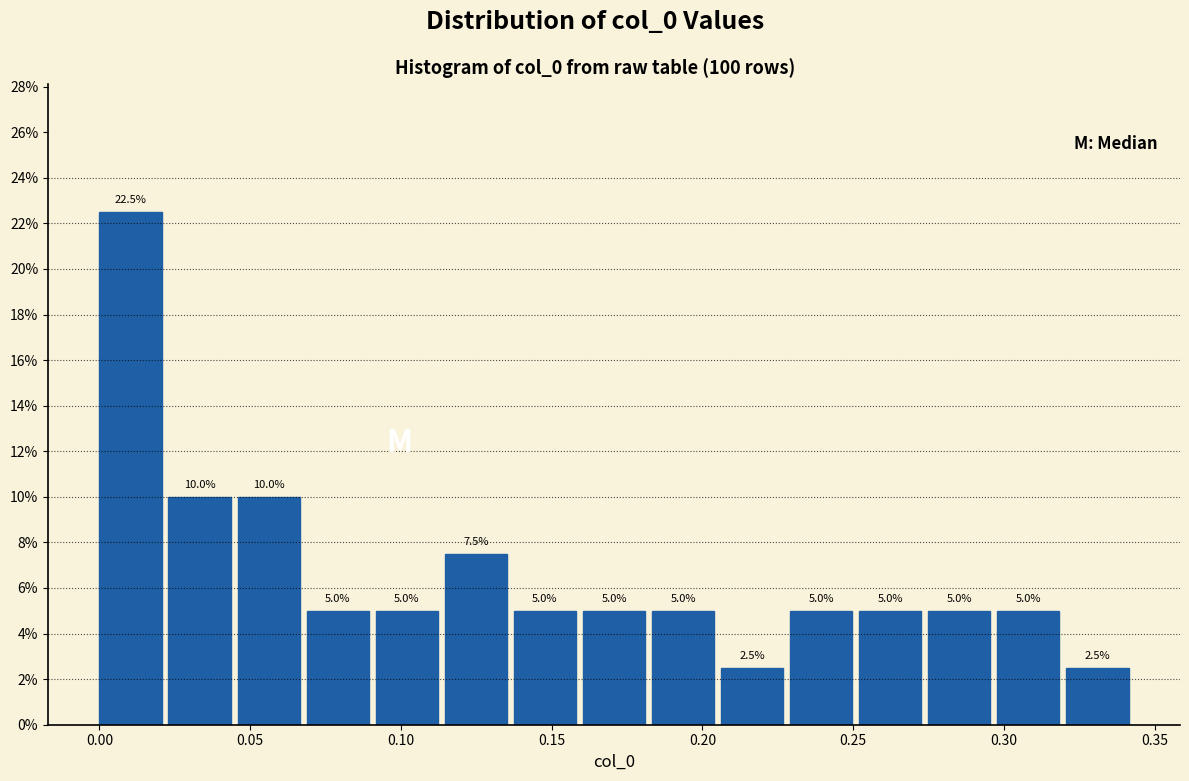

Reading left to right, transcribe this chart: for each bar, give the range it covers on the x-axis and its height. The bar edges are not printed on the chart, so give them approximately, as read against the axis.

0.000 to 0.025: 22.5
0.025 to 0.045: 10.0
0.045 to 0.070: 10.0
0.070 to 0.090: 5.0
0.090 to 0.115: 5.0
0.115 to 0.135: 7.5
0.135 to 0.160: 5.0
0.160 to 0.185: 5.0
0.185 to 0.205: 5.0
0.205 to 0.230: 2.5
0.230 to 0.250: 5.0
0.250 to 0.275: 5.0
0.275 to 0.300: 5.0
0.300 to 0.320: 5.0
0.320 to 0.345: 2.5